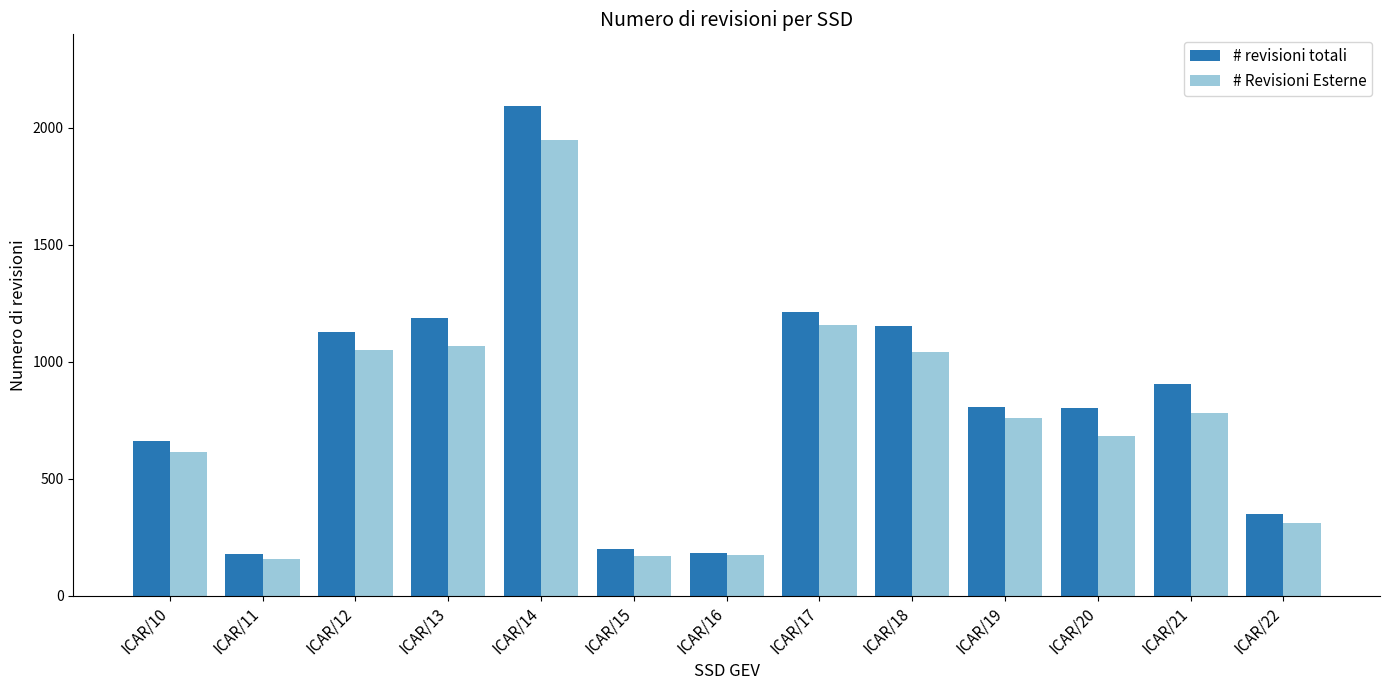

The value of # revisioni totali at ICAR/12 is 2027. True or false?

False